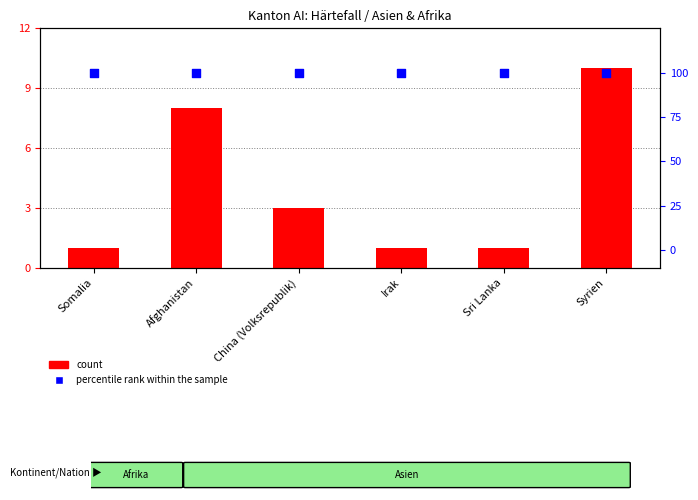

At which category is the sum across all series the highest?

Syrien